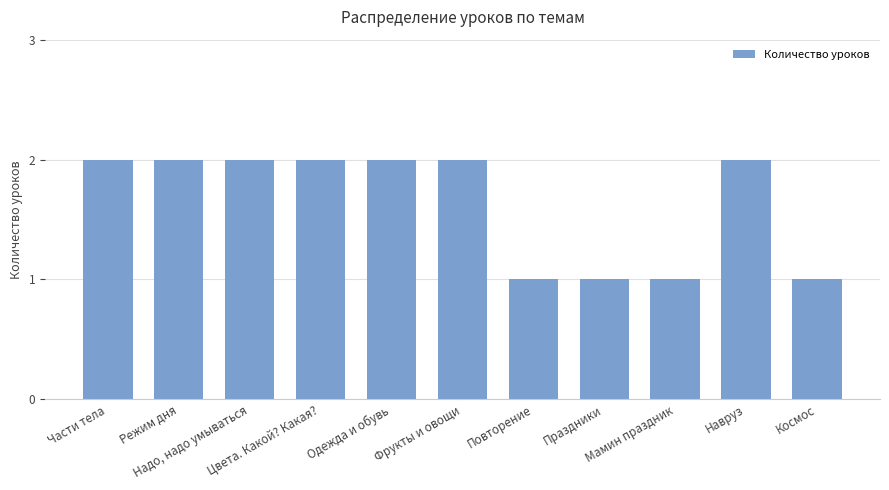

Reading left to right, transcribe all the data shown in this chart.

Части тела=2	Режим дня=2	Надо, надо умываться=2	Цвета. Какой? Какая?=2	Одежда и обувь=2	Фрукты и овощи=2	Повторение=1	Праздники=1	Мамин праздник=1	Навруз=2	Космос=1